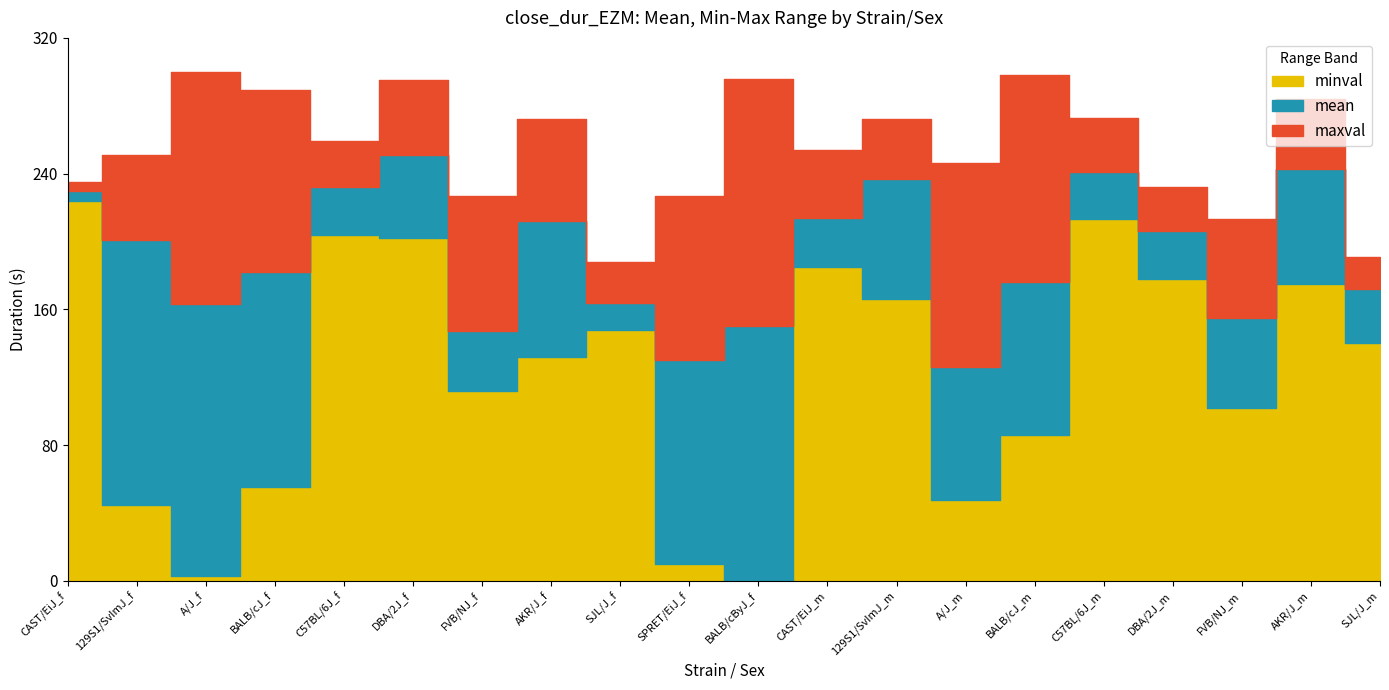

Reading left to right, transcribe all the data shown in this chart.

minval: 224.0	44.6	2.6	55.3	204.0	202.0	112.0	132.0	148.0	10.2	0.0	185.0	166.0	47.5	85.7	213.0	178.0	102.0	175.0	140.0
mean: 230.0	201.0	163.0	182.0	232.0	251.0	147.0	212.0	164.0	130.0	150.0	214.0	237.0	126.0	176.0	241.0	206.0	155.0	243.0	172.0
maxval: 235.0	251.0	300.0	289.0	259.0	295.0	227.0	272.0	188.0	227.0	296.0	254.0	272.0	246.0	298.0	273.0	232.0	213.0	284.0	191.0